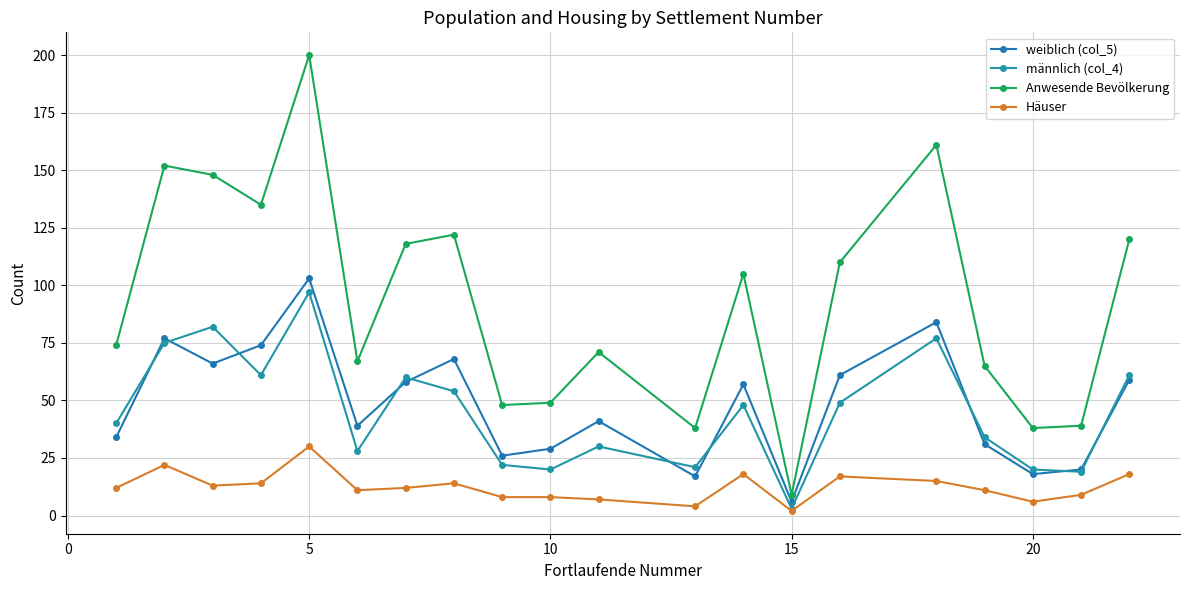

Reading right to left, list all the values displayed in this chart.

weiblich (col_5): 59	20	18	31	84	61	6	57	17	41	29	26	68	58	39	103	74	66	77	34
männlich (col_4): 61	19	20	34	77	49	3	48	21	30	20	22	54	60	28	97	61	82	75	40
Anwesende Bevölkerung: 120	39	38	65	161	110	9	105	38	71	49	48	122	118	67	200	135	148	152	74
Häuser: 18	9	6	11	15	17	2	18	4	7	8	8	14	12	11	30	14	13	22	12